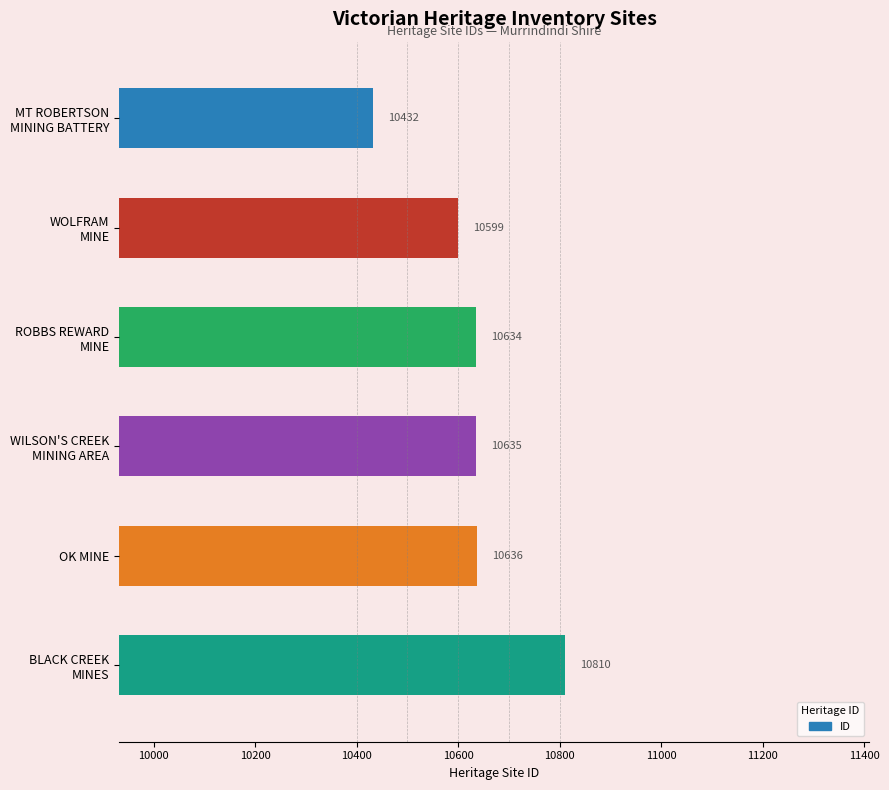

Is it true that the value at OK MINE is 10636?

True